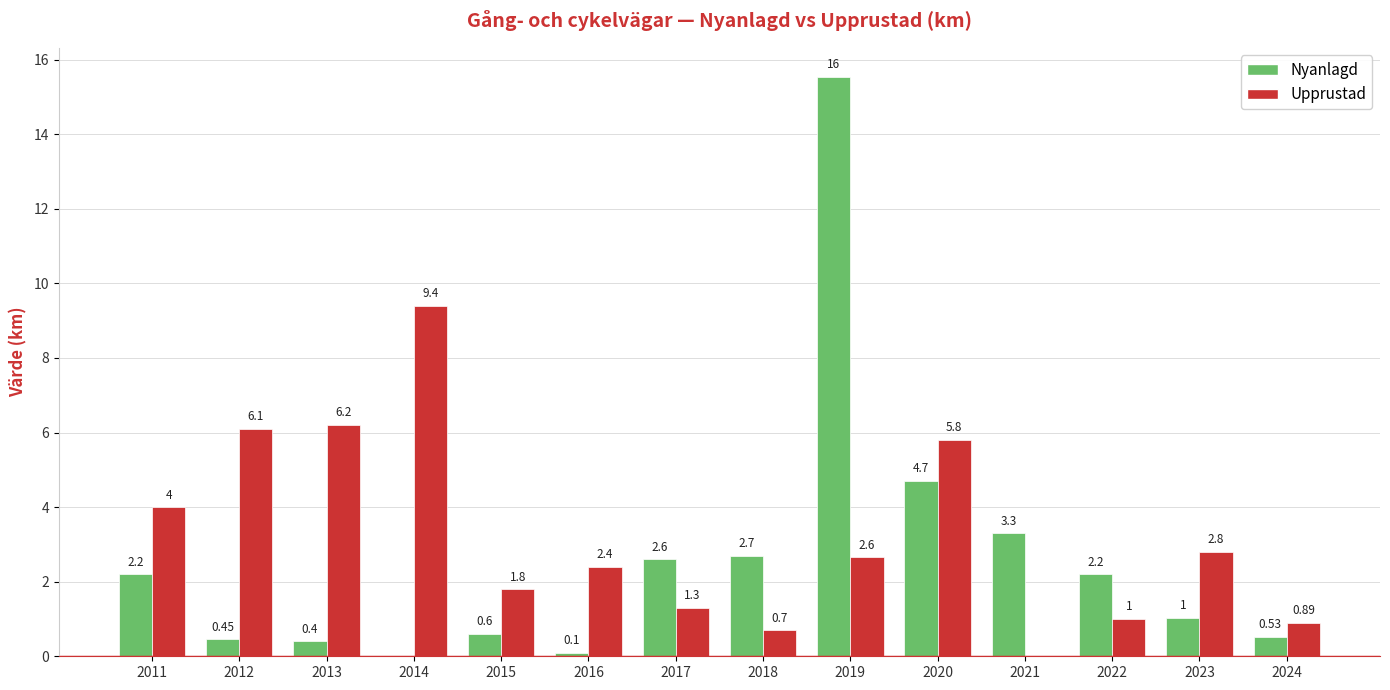

What value does the Upprustad series have at 2012?

6.1